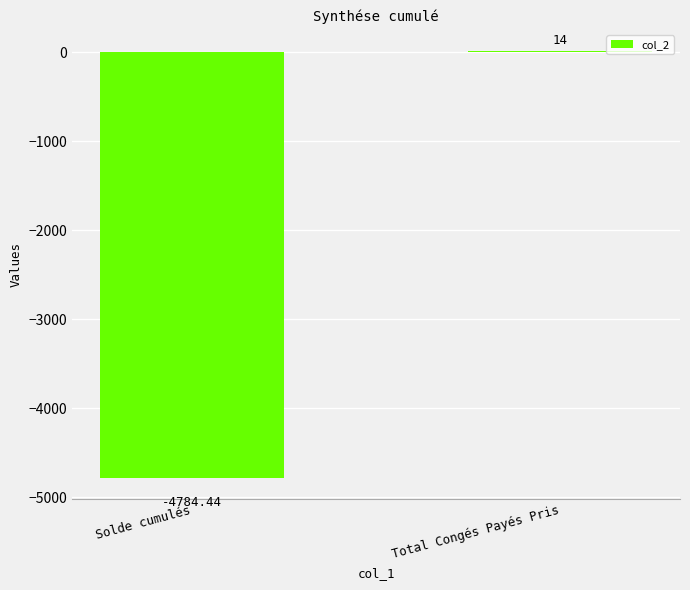

How many data points does each series have?

2